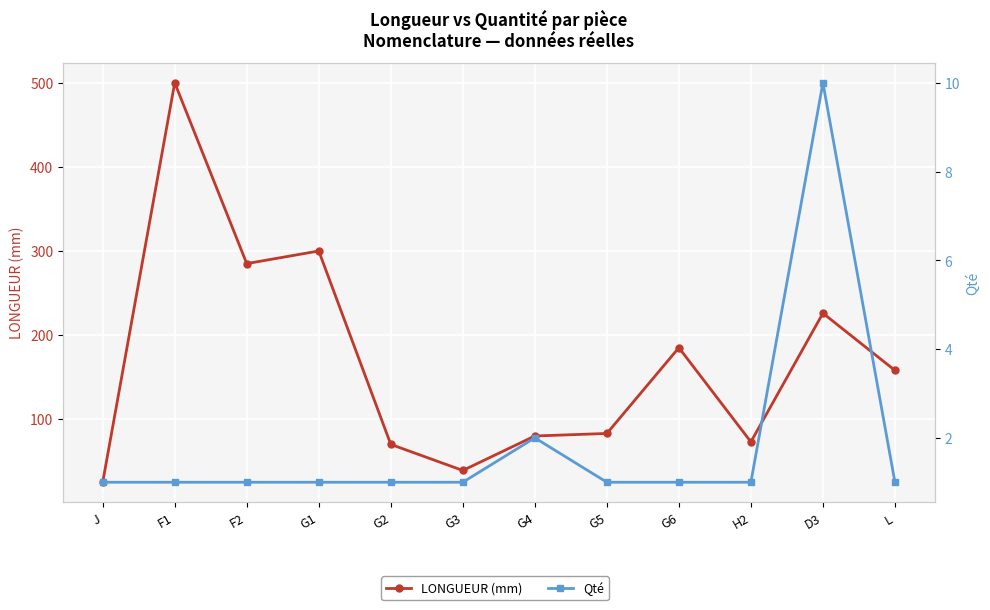

True or false: Qté and LONGUEUR (mm) intersect in this chart.

False